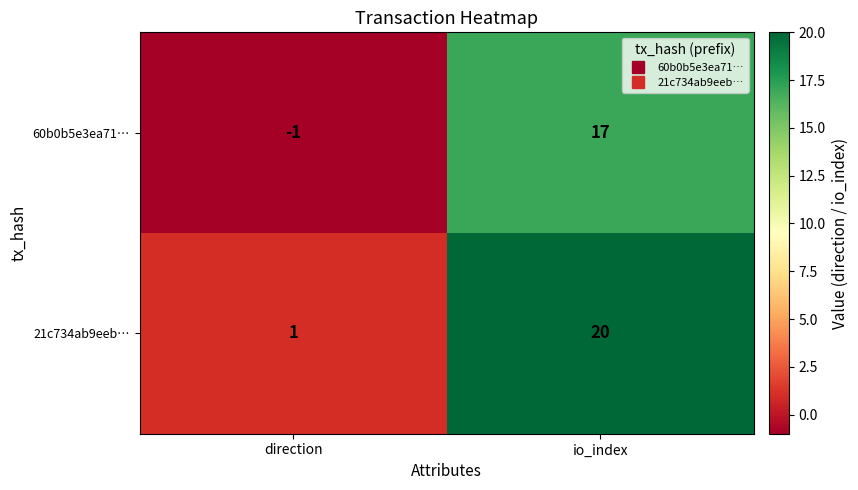

What is the sum of the 60b0b5e3ea71… values at direction and io_index?

16